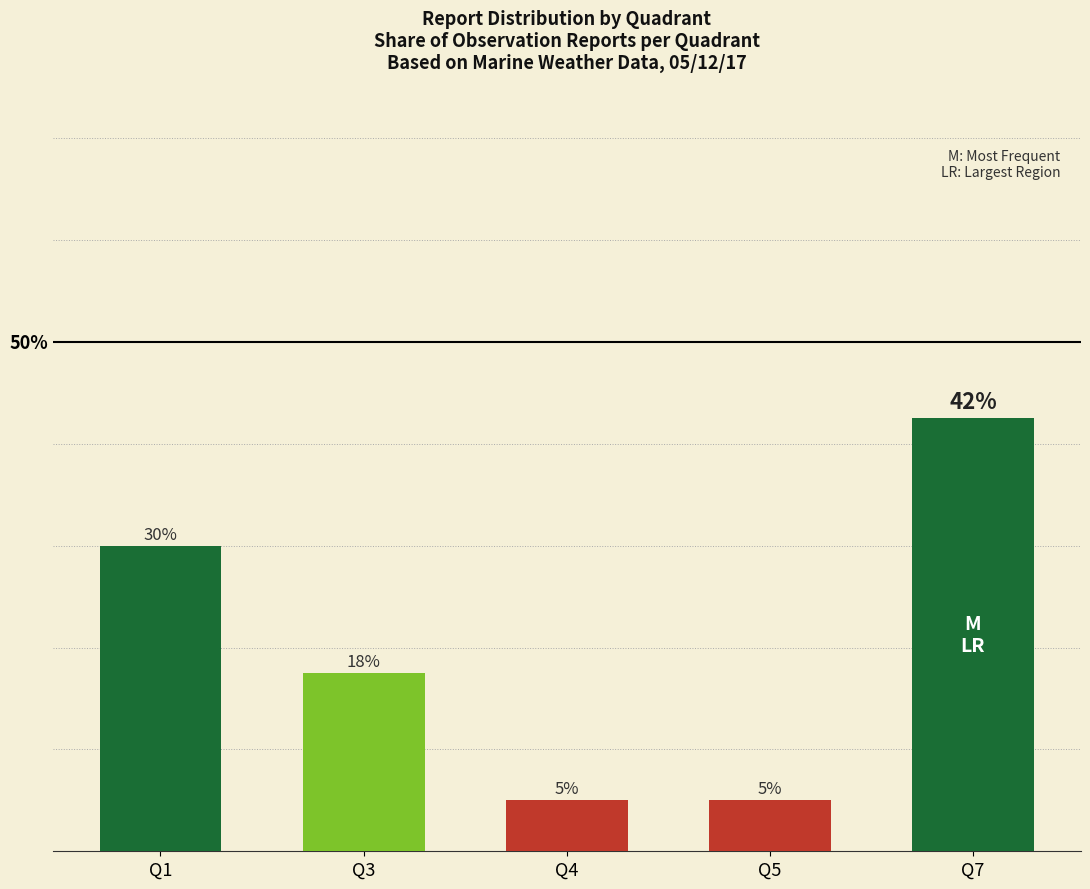

Which has a higher value, Q7 or Q3?

Q7